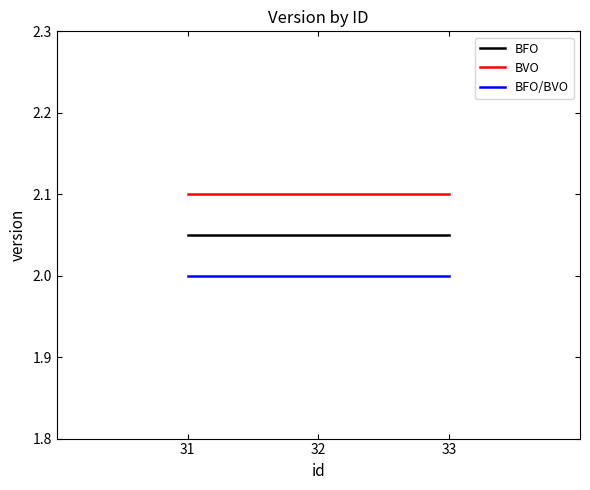

What is the maximum value shown in the chart?

2.1